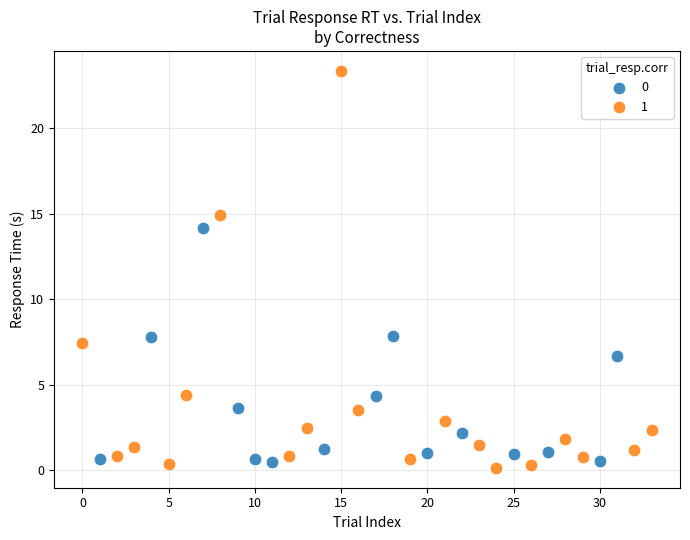

What are all the series names shown in the legend?

0, 1